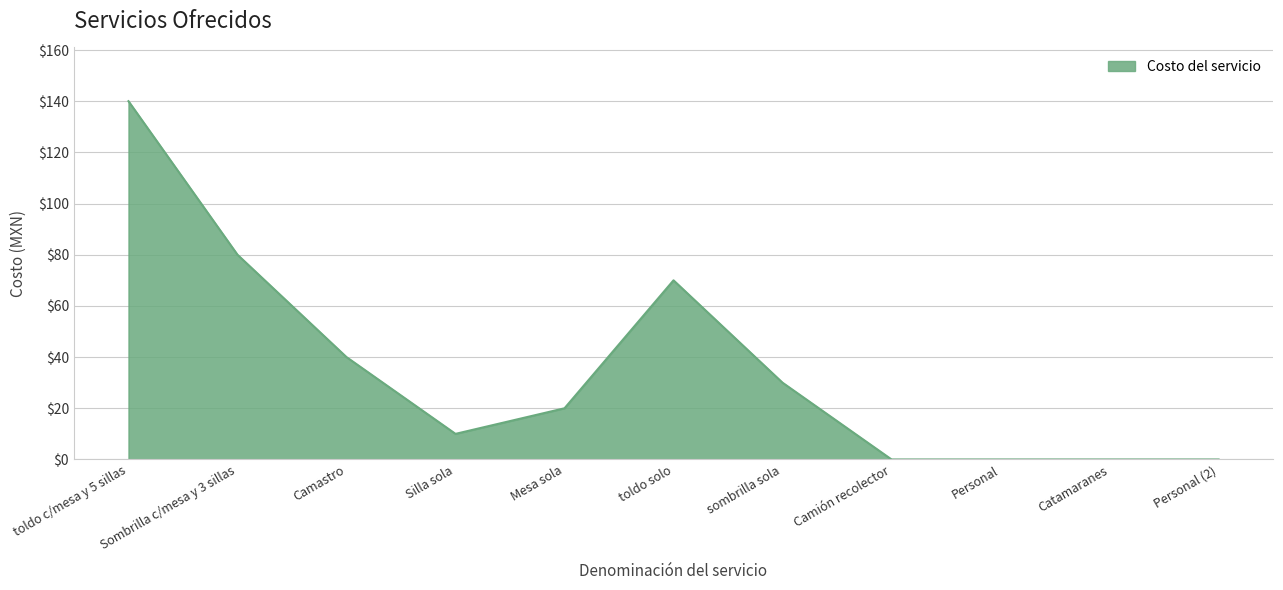

At which category does the data reach its first local peak?

toldo solo